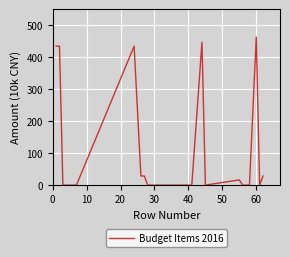

Does the chart have visible grid lines?

Yes